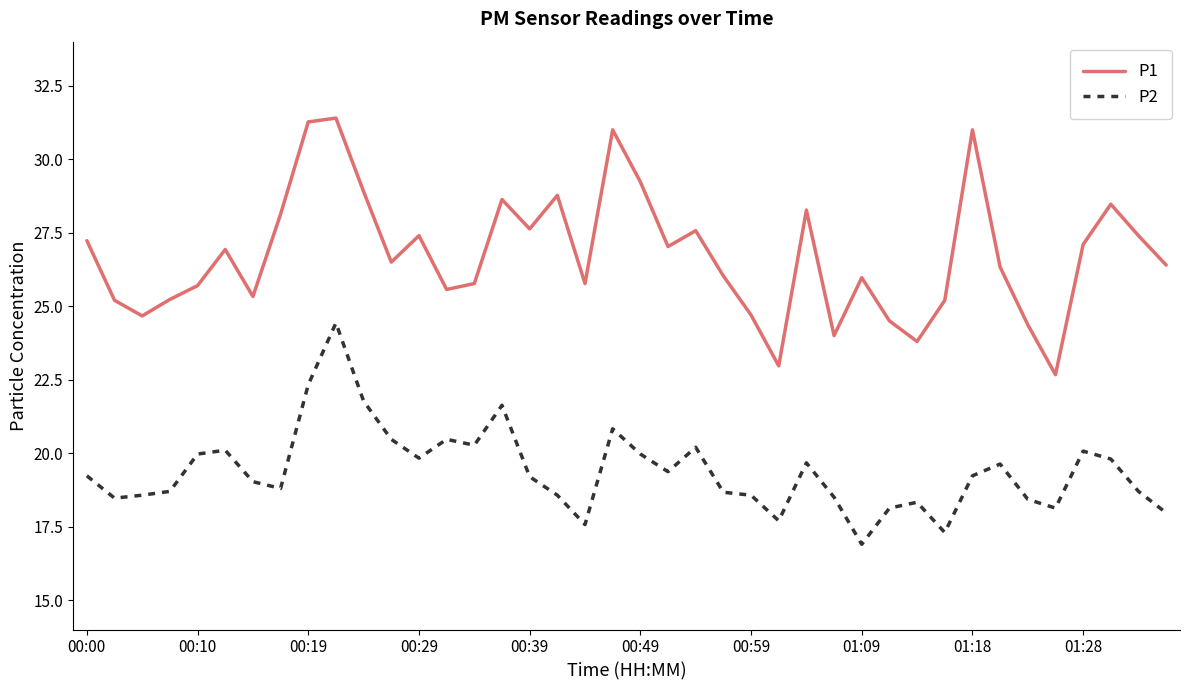

What is the difference between the maximum and minimum values in the P1 series?

8.7